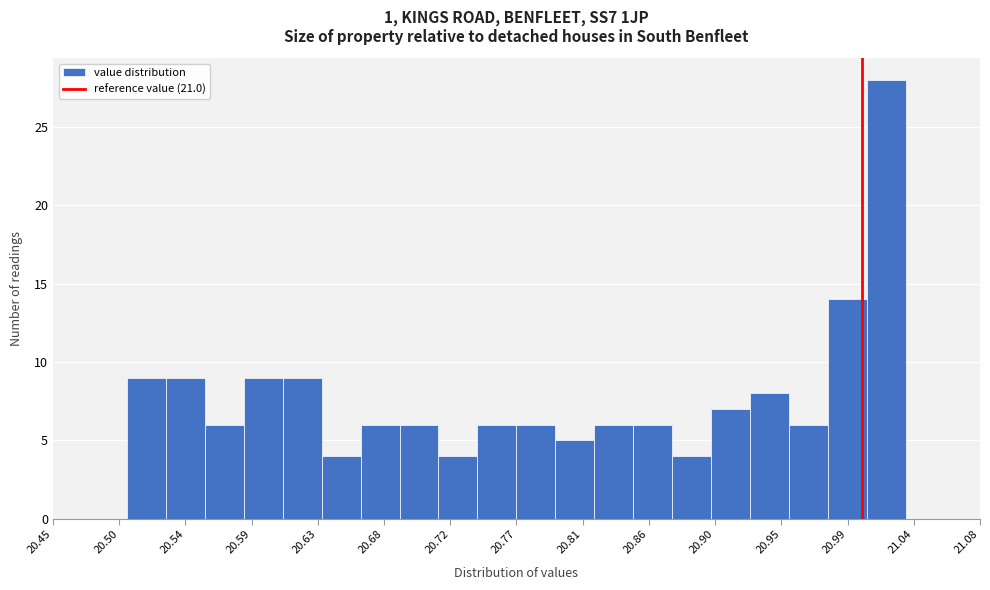

What is the height of the bar covering 20.820 to 20.845 on the x-axis? Neither the bar edges nor the heights are printed on the chart, so give them approximately, as read against the axes.

6